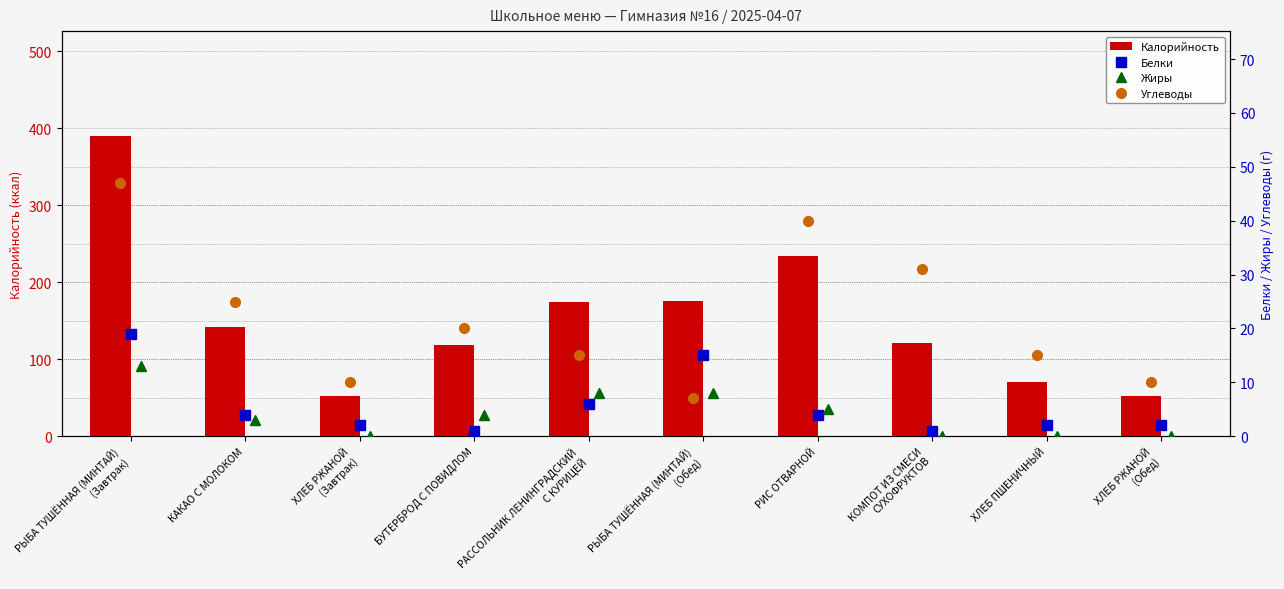

How many data points in Жиры are less than 4?

5